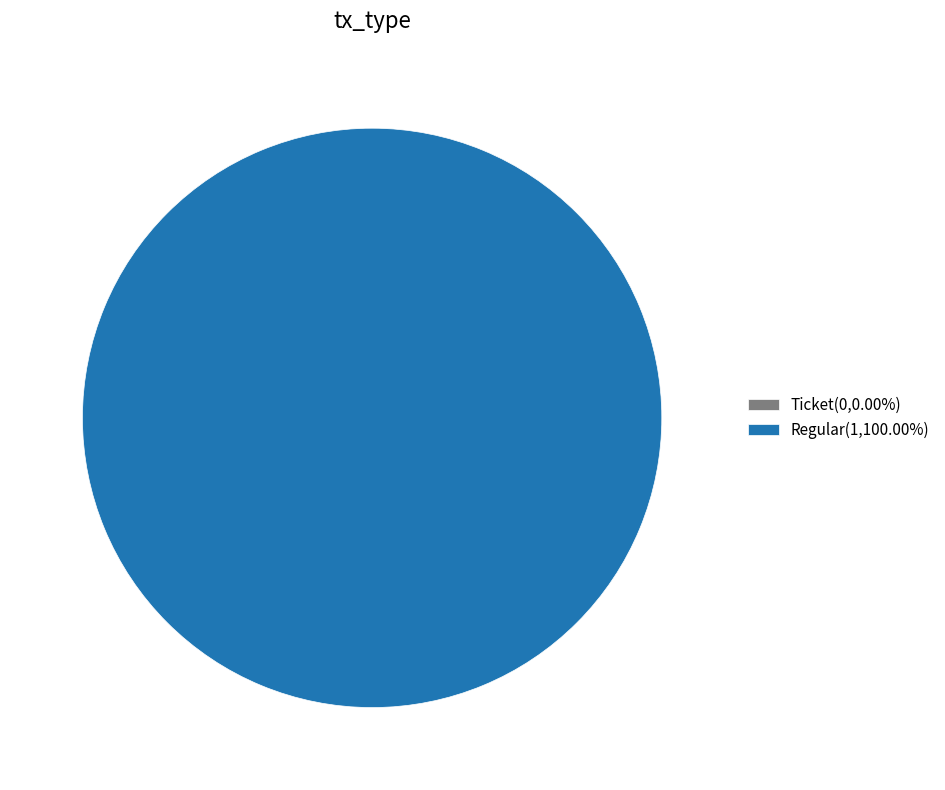

Which slice is the largest?

Regular